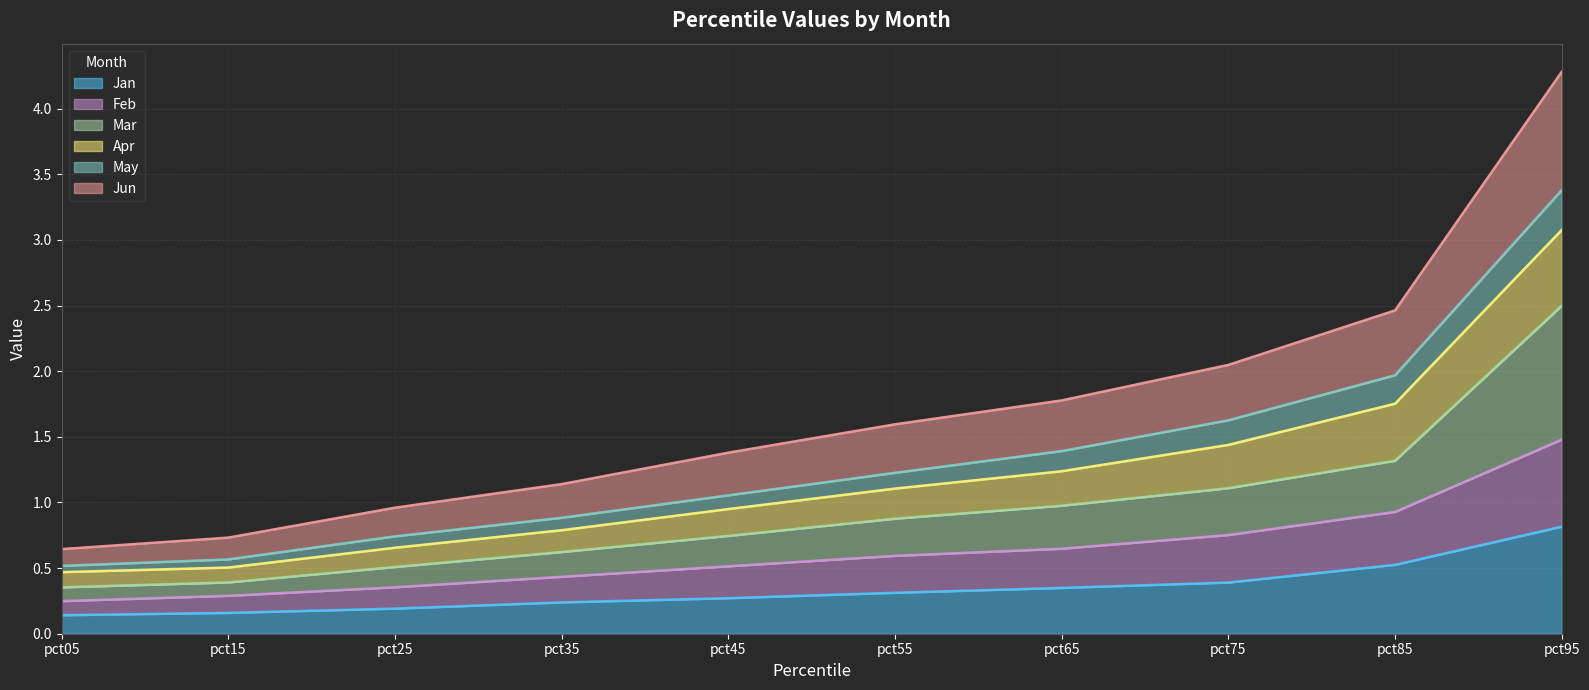

True or false: Jan and Jun intersect in this chart.

False